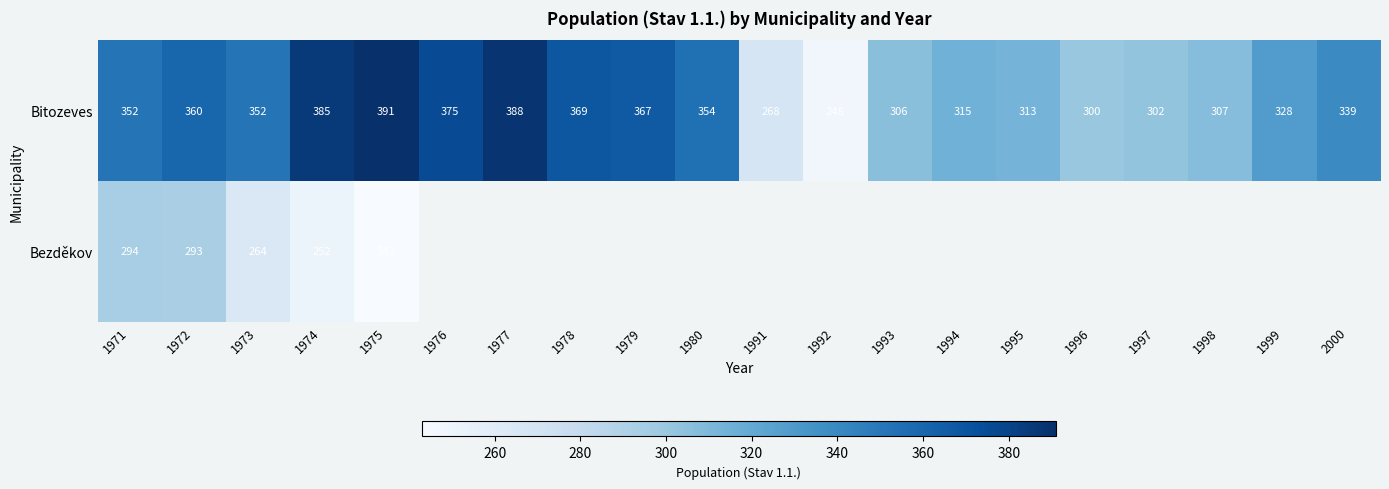

Between 1995 and 1997, which series saw the biggest shift?

Bitozeves